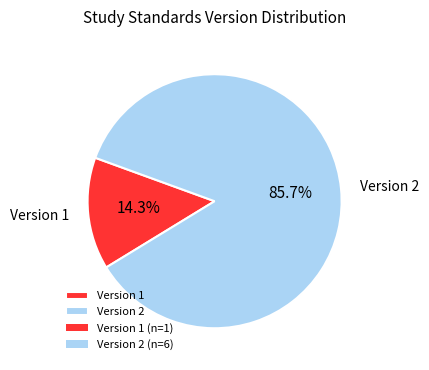

What is the ratio of the value at Version 2 to the value at Version 1?

6.0